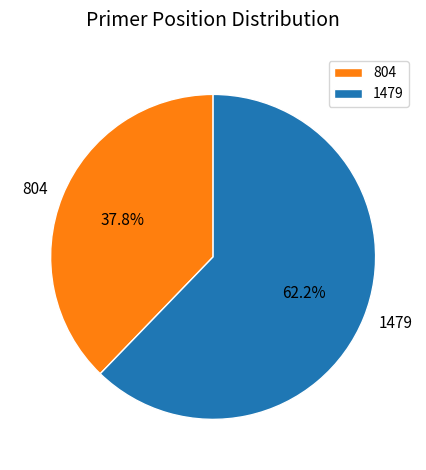

Is it true that 1479 is 62% of the pie?

True